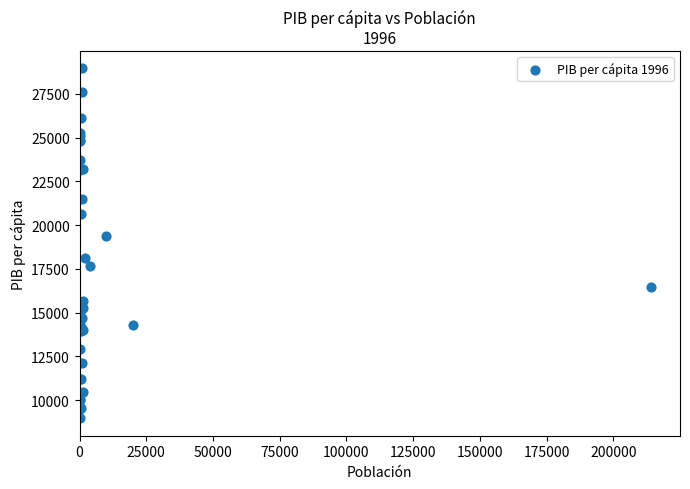

What Y value in the scatter plot is closest to 18961?

19368